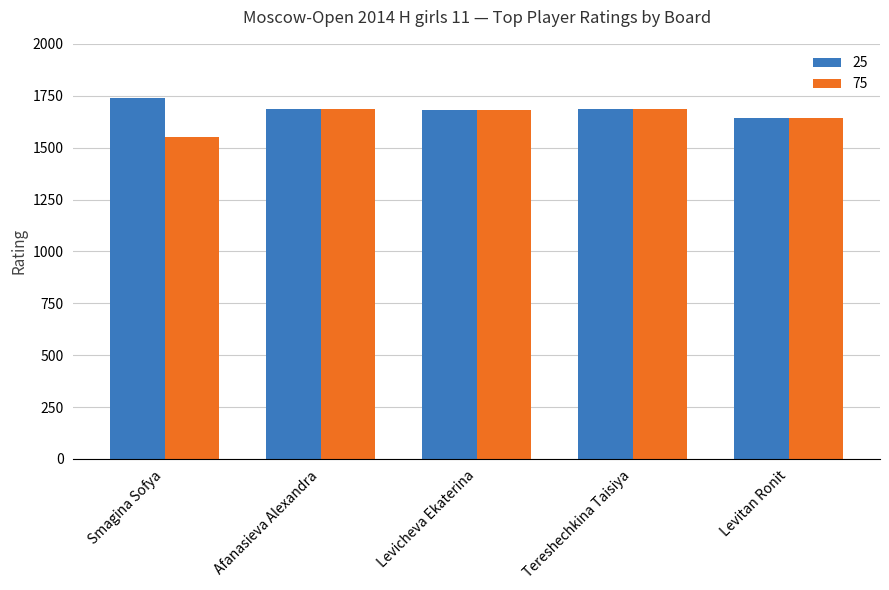

What is the total value across all series at Smagina Sofya?

3289